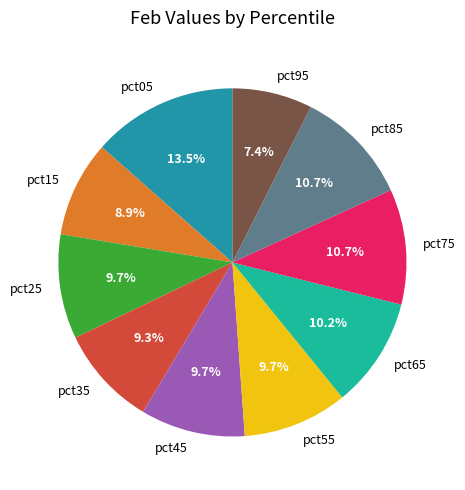

To the nearest percent, what portion does pct45 represent?

10%